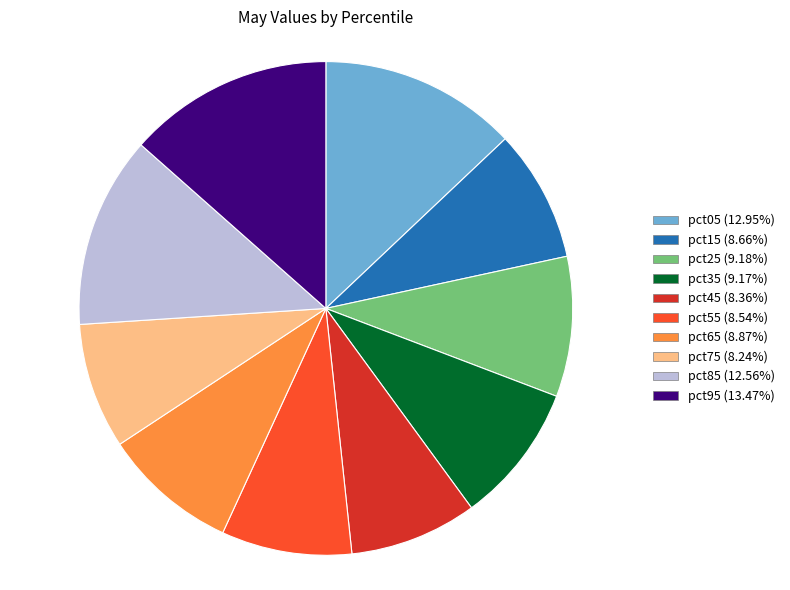

Do pct05 and pct15 together represent more than half of the pie?

No